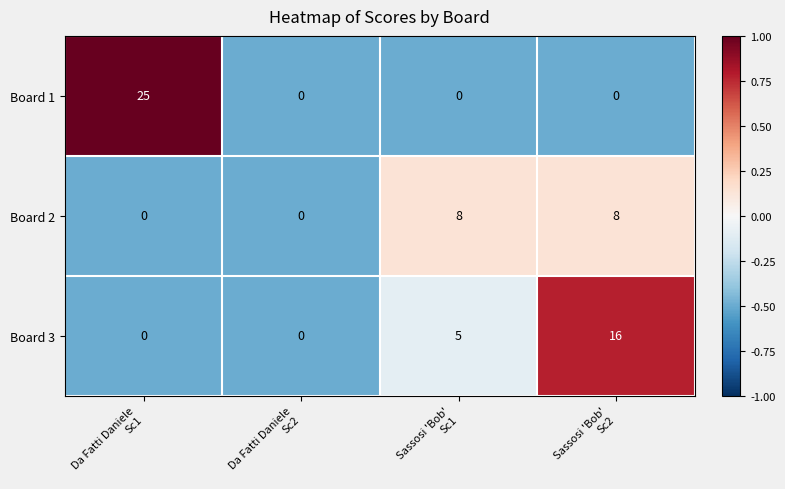

What is the total value across all series at Sassosi 'Bob'
Sc1?

13